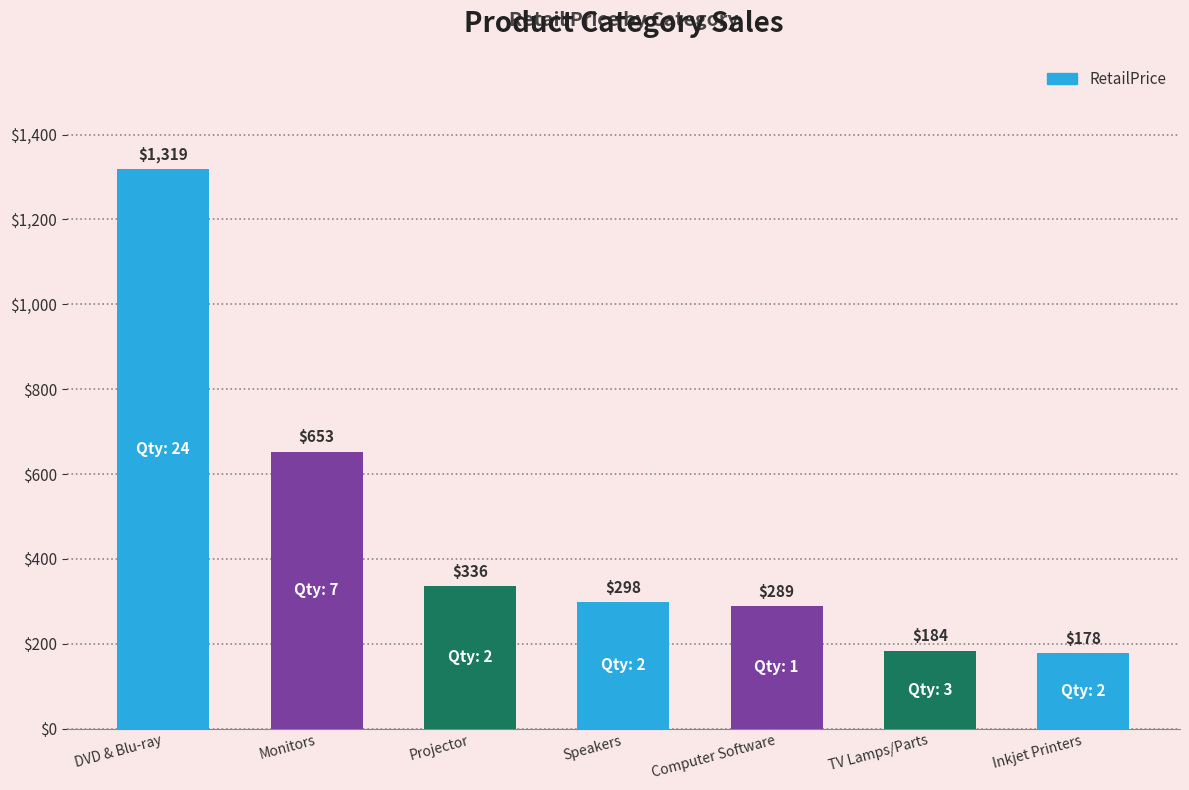

At which label is the value closest to 748?

Monitors